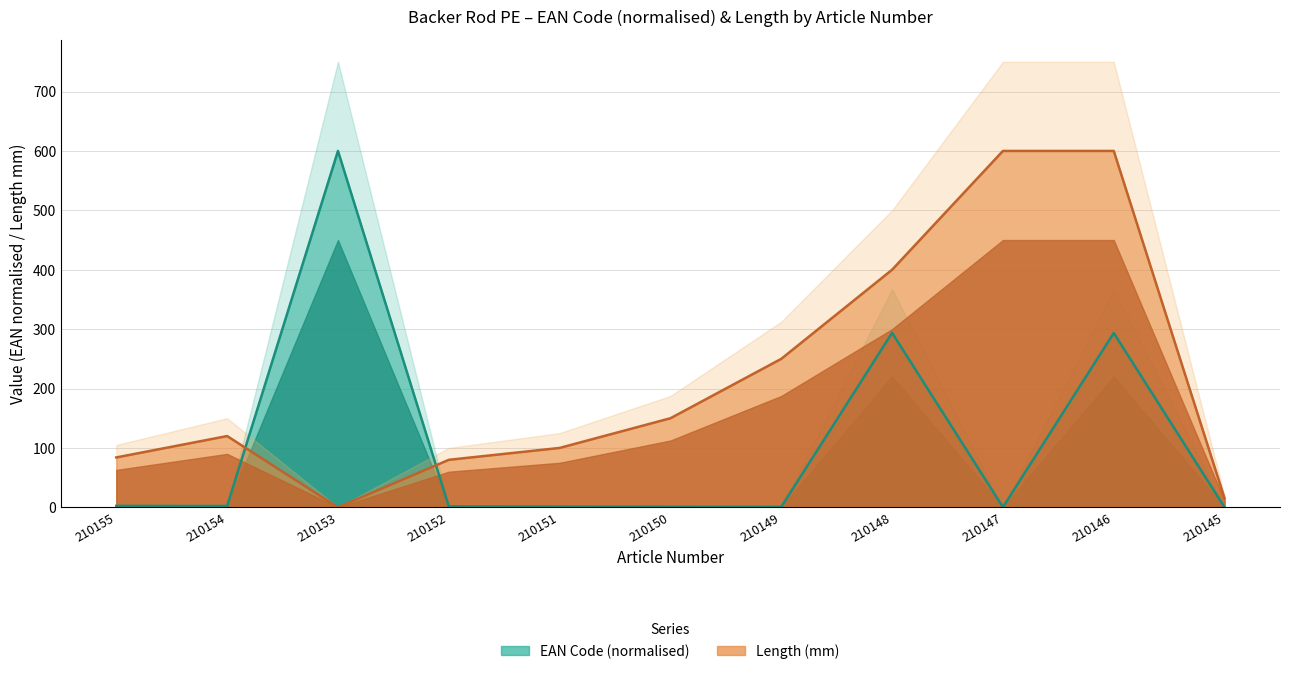

How many values in the EAN Code series are below 1?

3